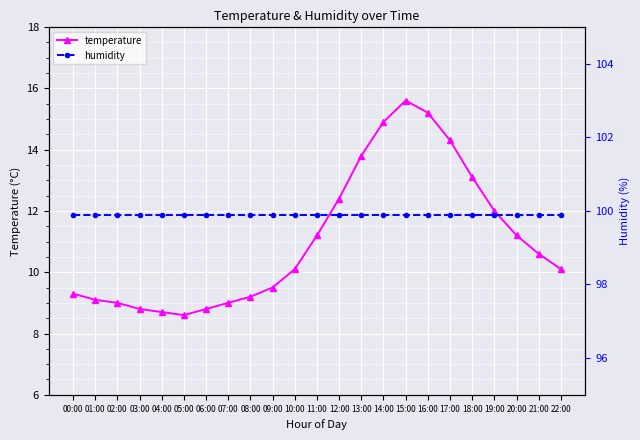

At which label does humidity reach its peak?

00:00